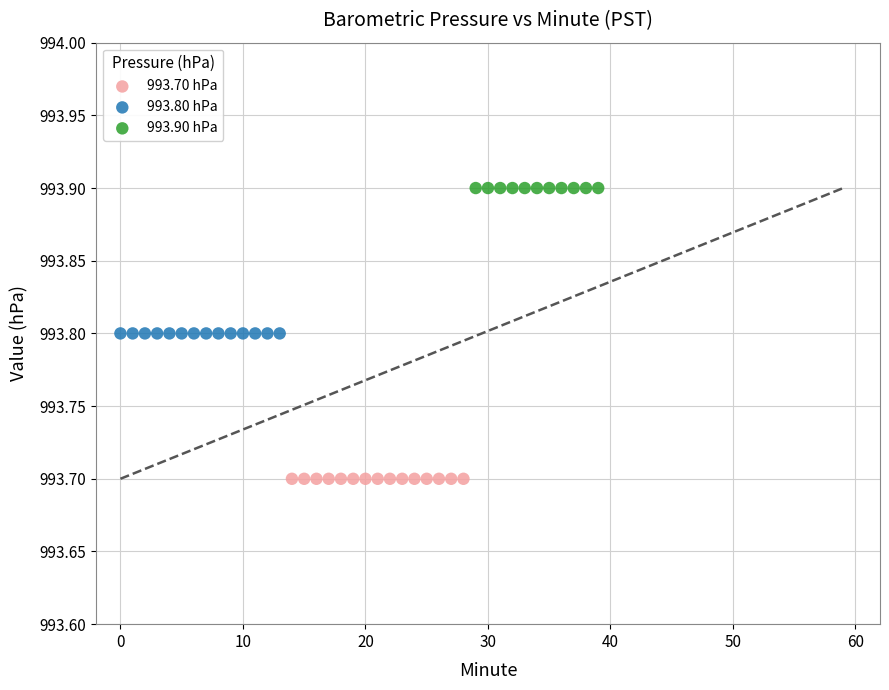

Which series reaches the maximum Y coordinate?

993.90 hPa